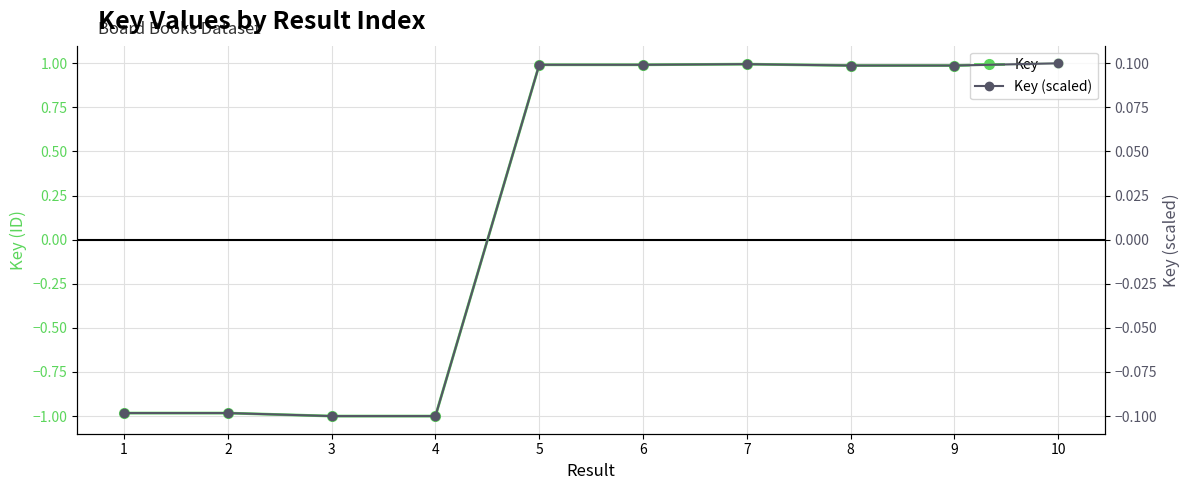

True or false: Key (scaled) has a value of 0.1 at 6.

True